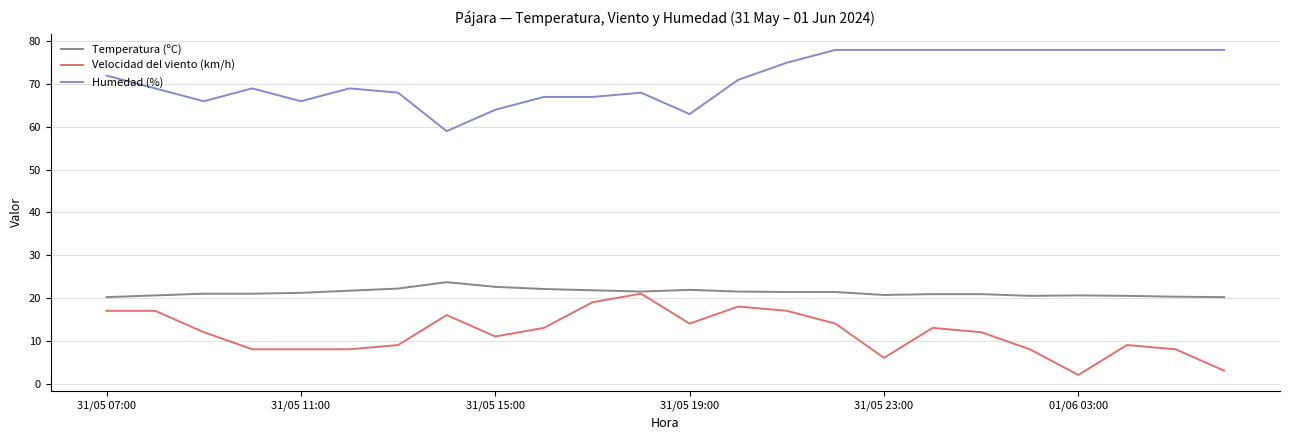

True or false: Temperatura (ºC) and Humedad (%) cross at least once.

False